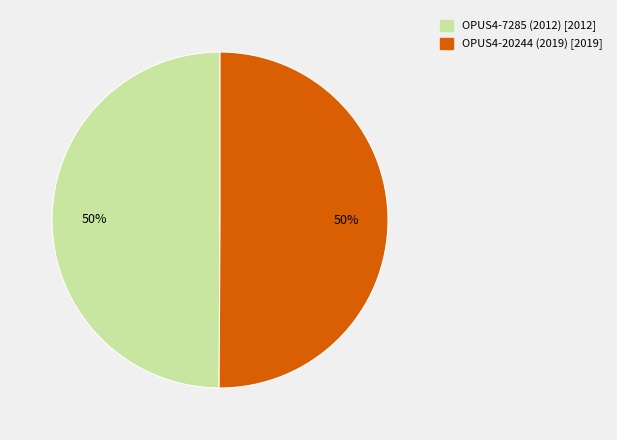

Approximately how many times larger is the value at OPUS4-20244 (2019) compared to OPUS4-7285 (2012)?

1.0